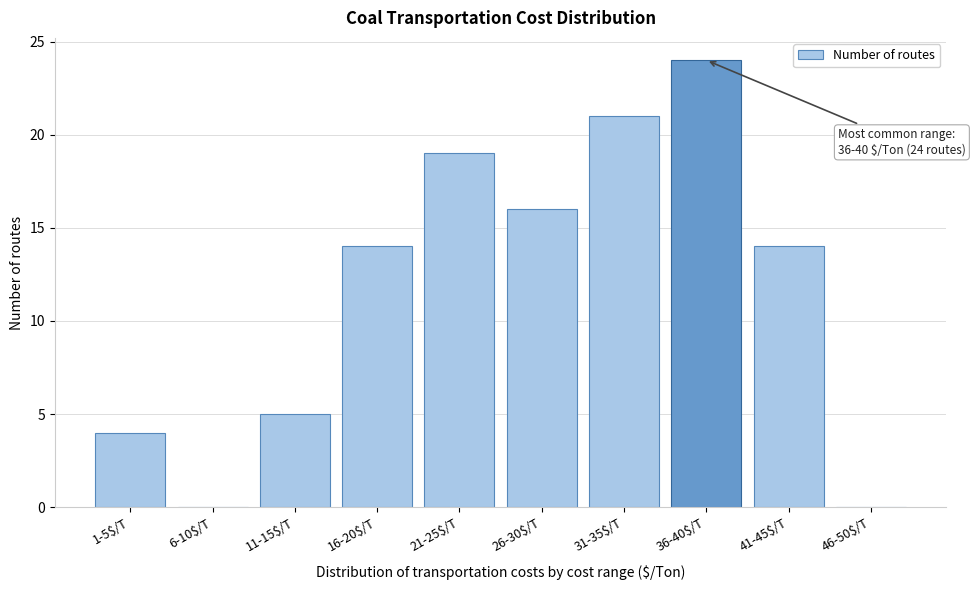

True or false: the data shows 7 at 11-15$/T.

False